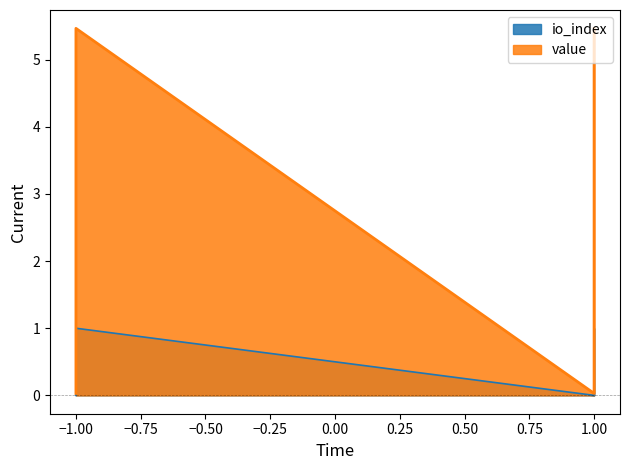

True or false: io_index has more than 2 interior local peaks.

False